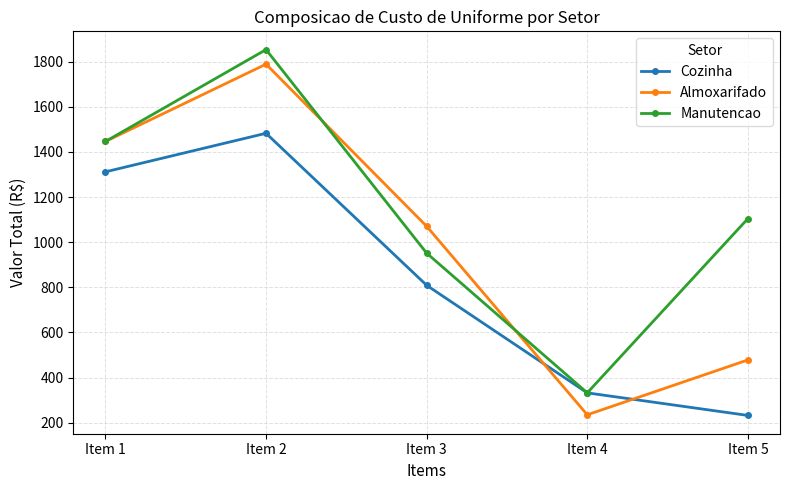

At which label does Cozinha reach its minimum?

Item 5